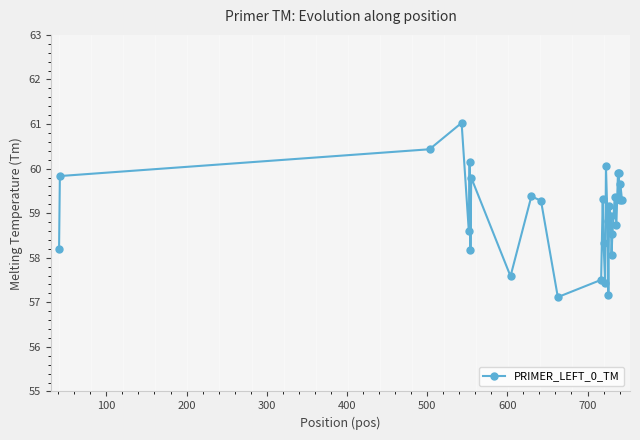

How many values are below 59?

14